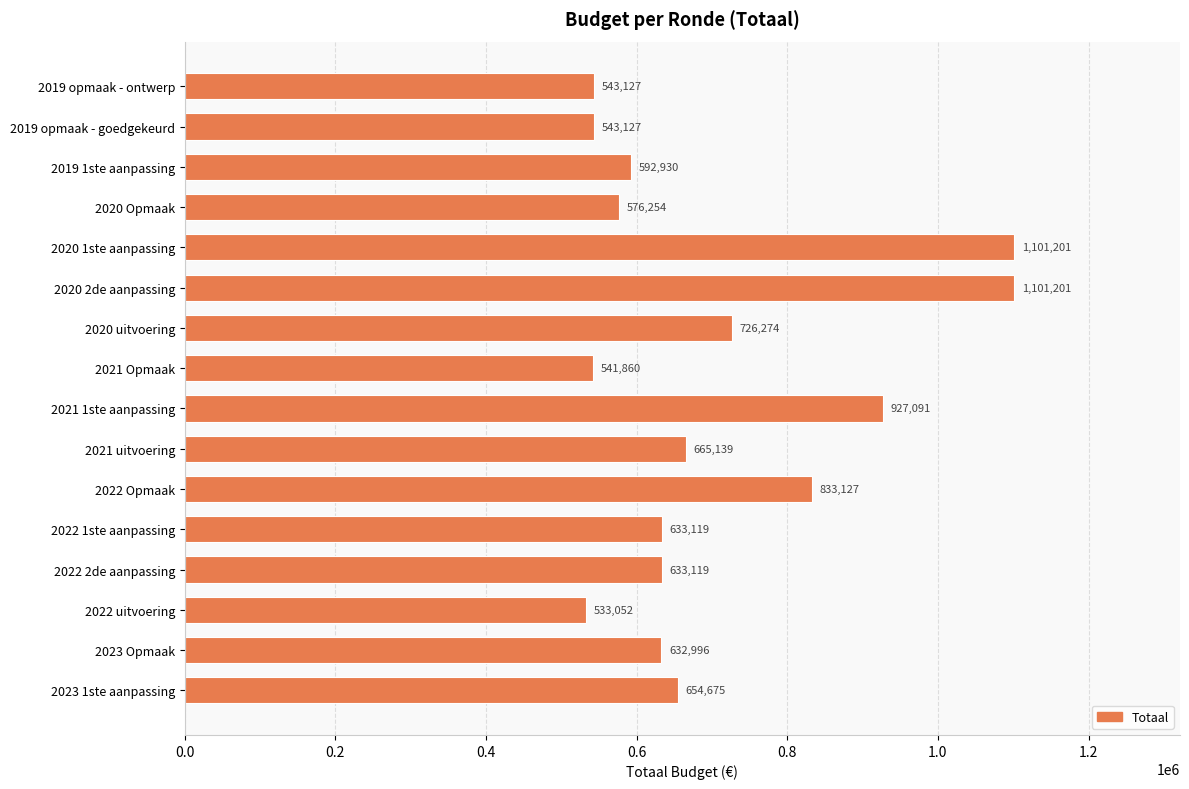

The chart shows a value of 325504 at 2020 2de aanpassing. True or false?

False